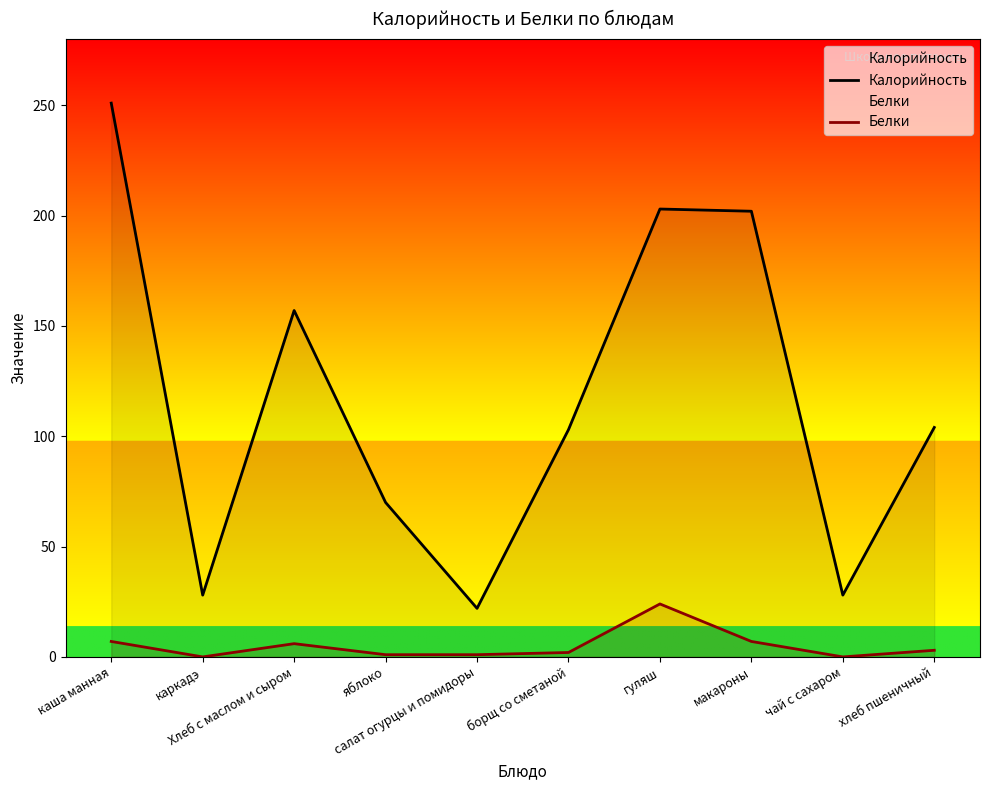

Reading left to right, transcribe all the data shown in this chart.

Калорийность: 251	28	157	70	22	103	203	202	28	104
Белки: 7	0	6	1	1	2	24	7	0	3